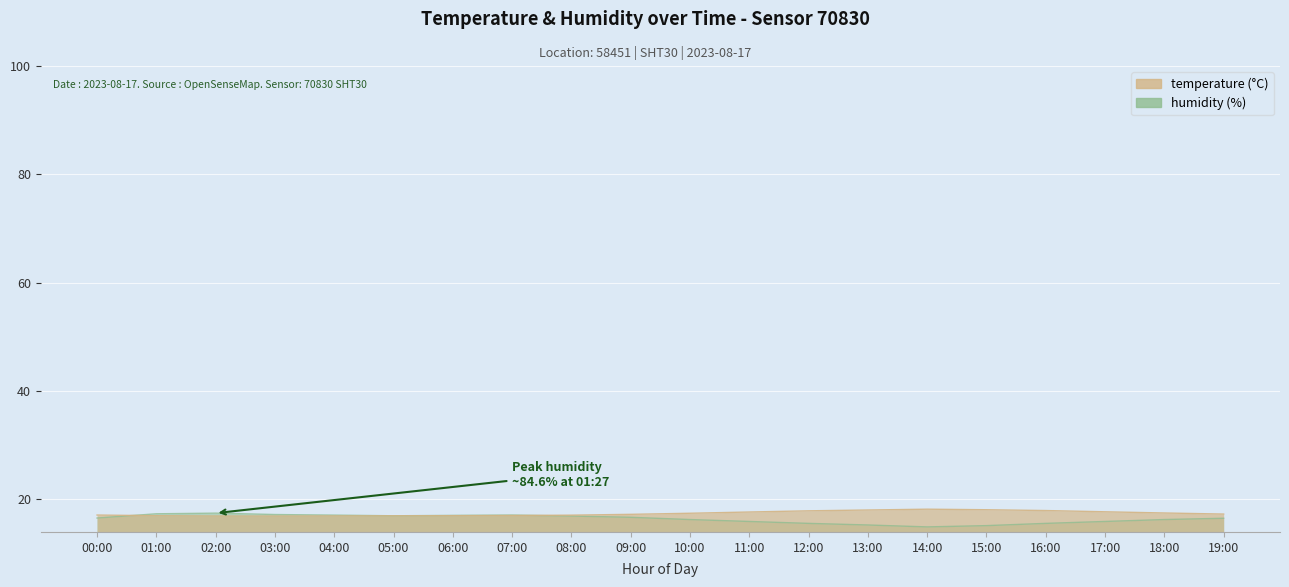

Between which two adjacent categories do humidity and temperature first intersect?

00:00 and 01:00